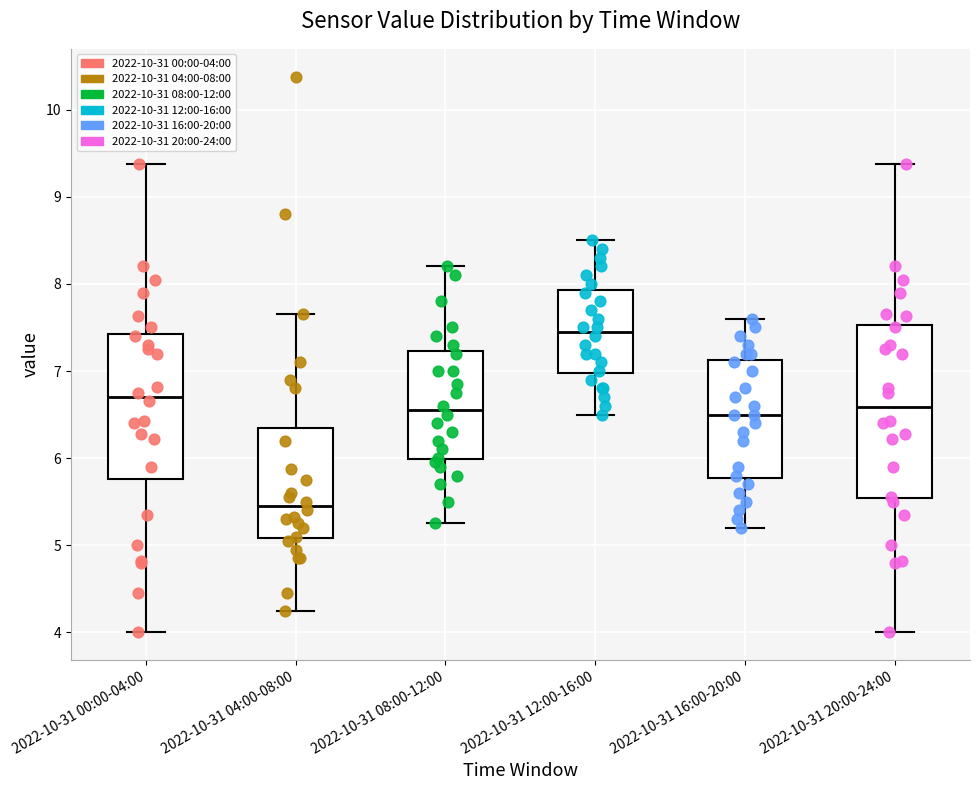

Which box is the tallest, from its lower edge to its upper edge?

2022-10-31 20:00-24:00